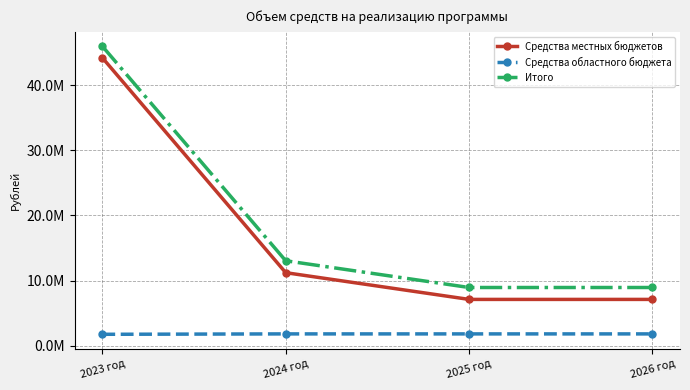

Reading left to right, extract all data points from this chart.

Средства местных бюджетов: 44208128.6	11222840.0	7120000.0	7120000.0
Средства областного бюджета: 1766600.0	1828000.0	1828000.0	1828000.0
Итого: 45974728.6	13050840.0	8948000.0	8948000.0